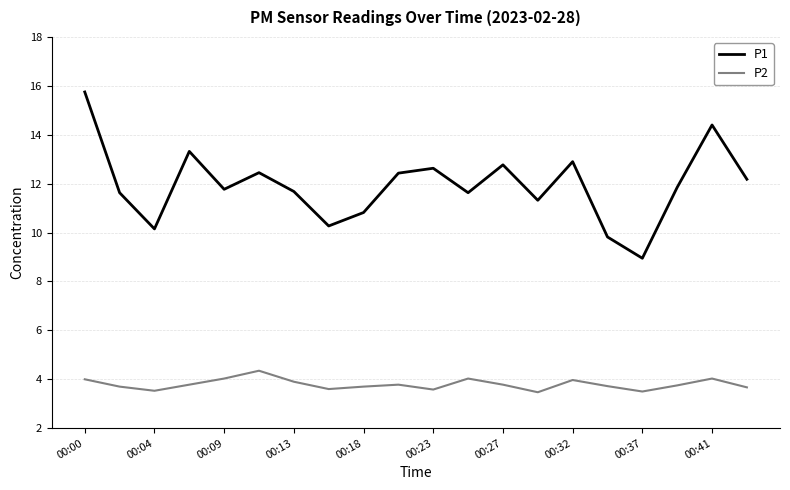

What are all the series names shown in the legend?

P1, P2